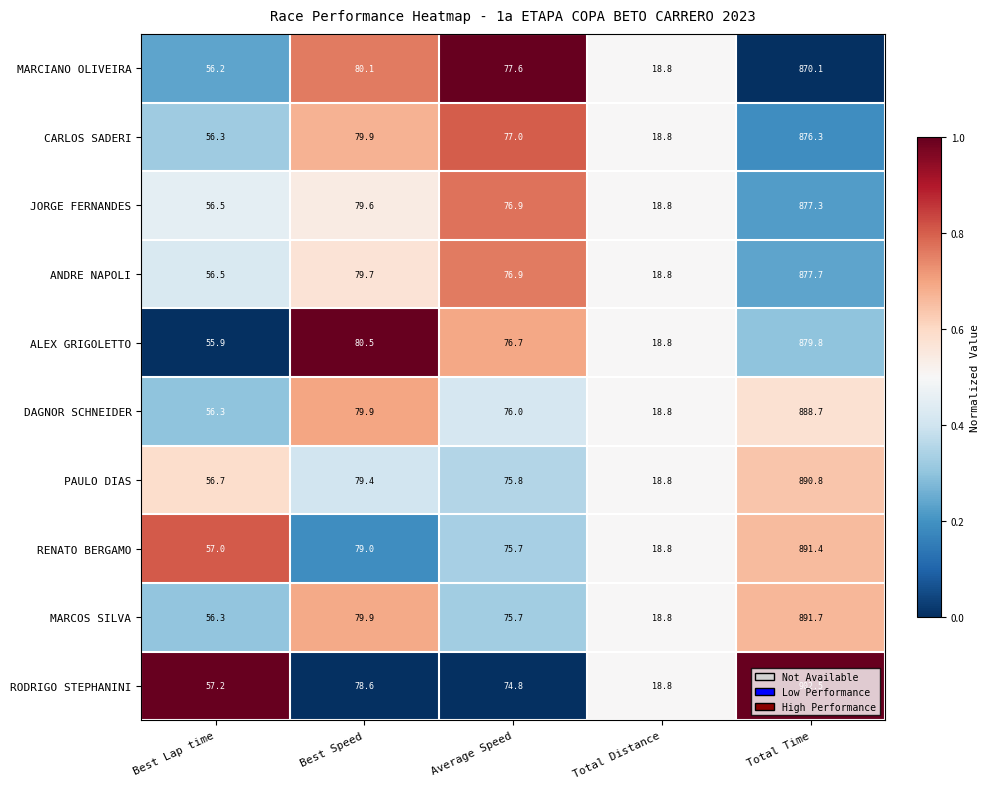

Which series has the largest total across all categories?

RODRIGO STEPHANINI